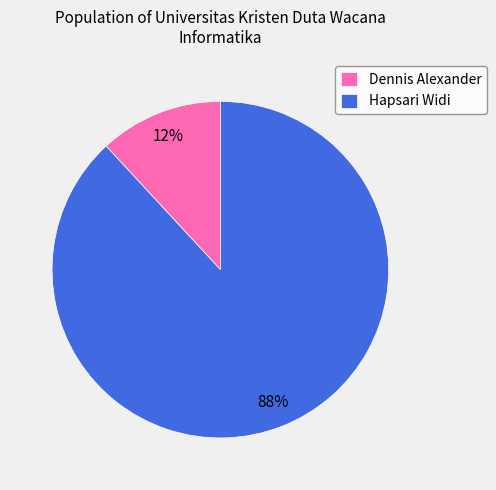

To the nearest percent, what is the difference between the Dennis Alexander and Hapsari Widi slice percentages?

76%